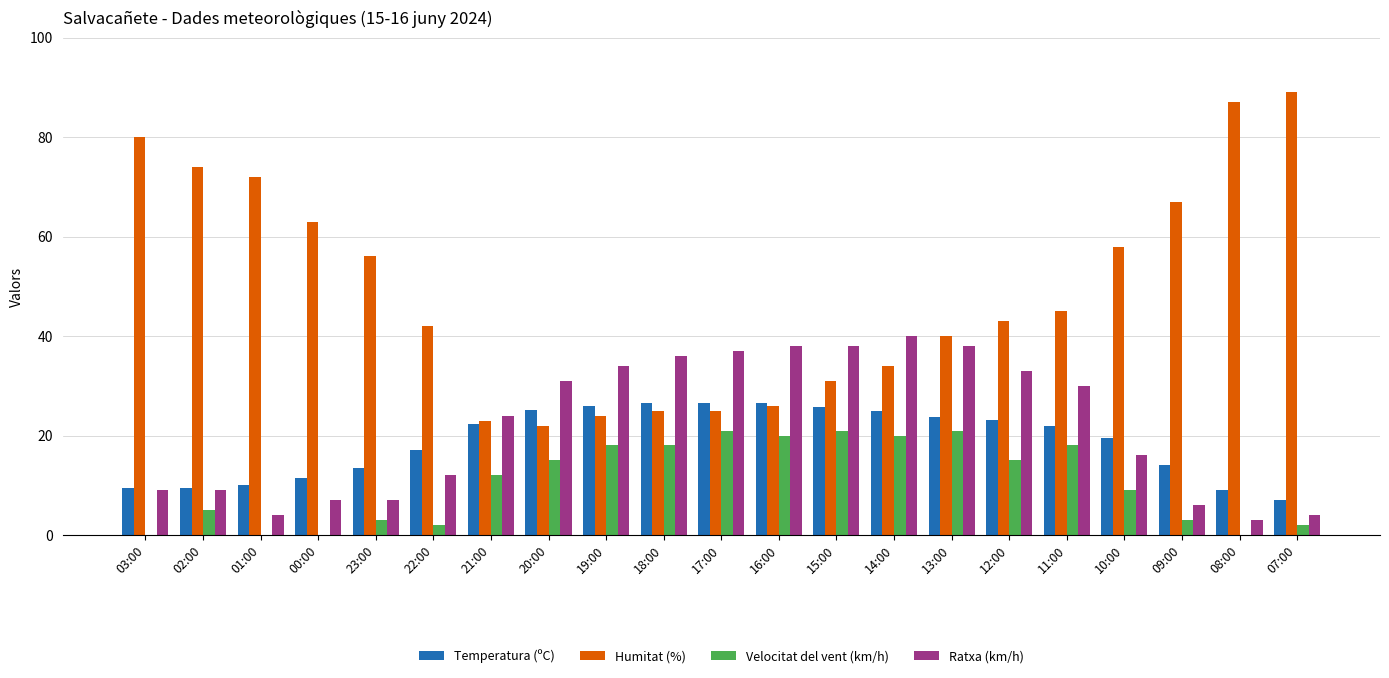

The value of Ratxa (km/h) at 16:00 is 16.3. True or false?

False